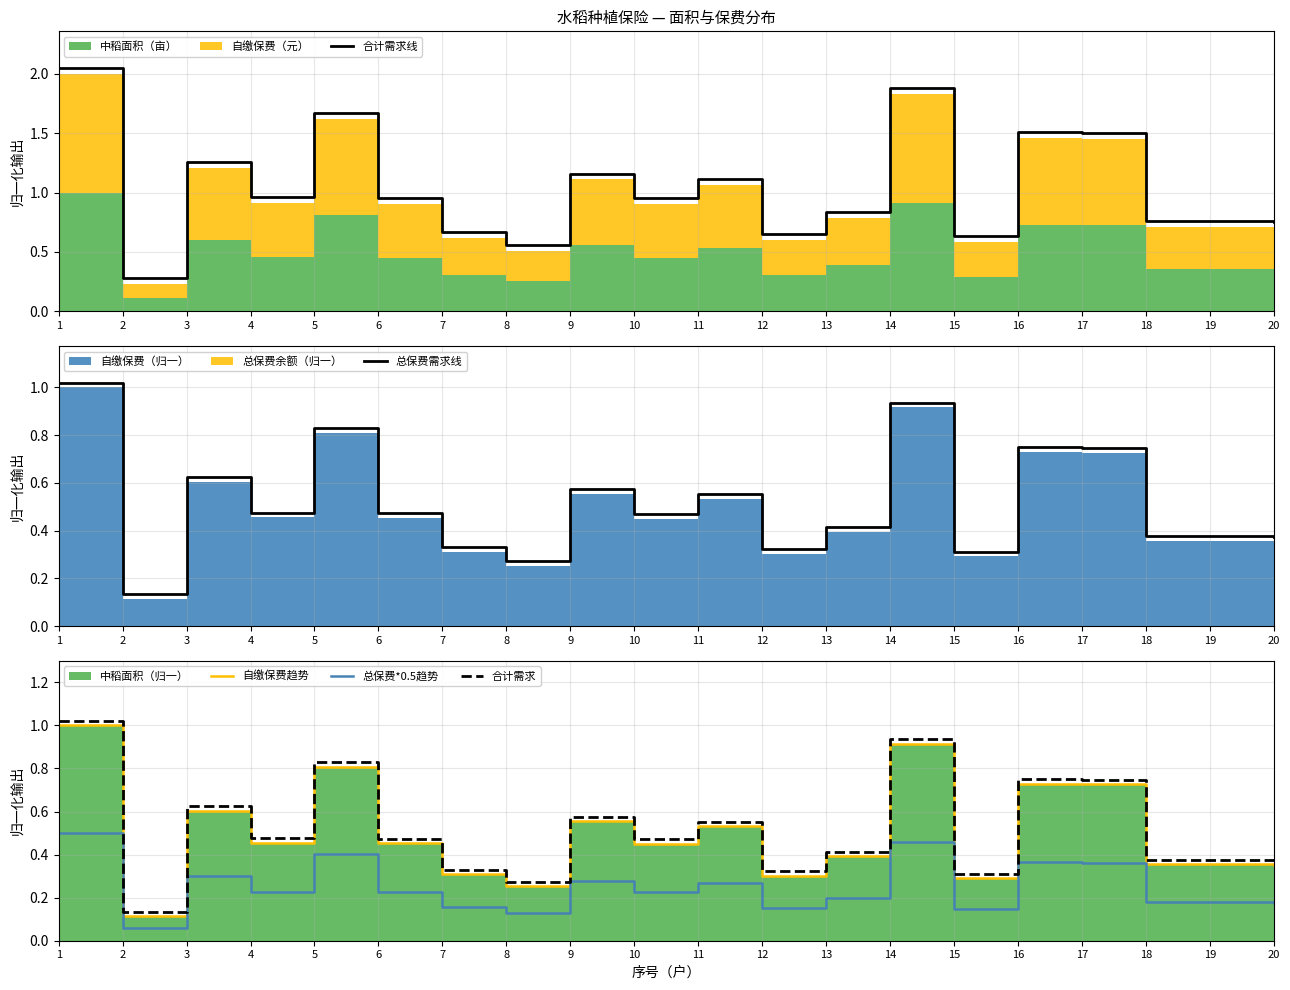

True or false: 合计需求线 and 自缴保费趋势 intersect in this chart.

False